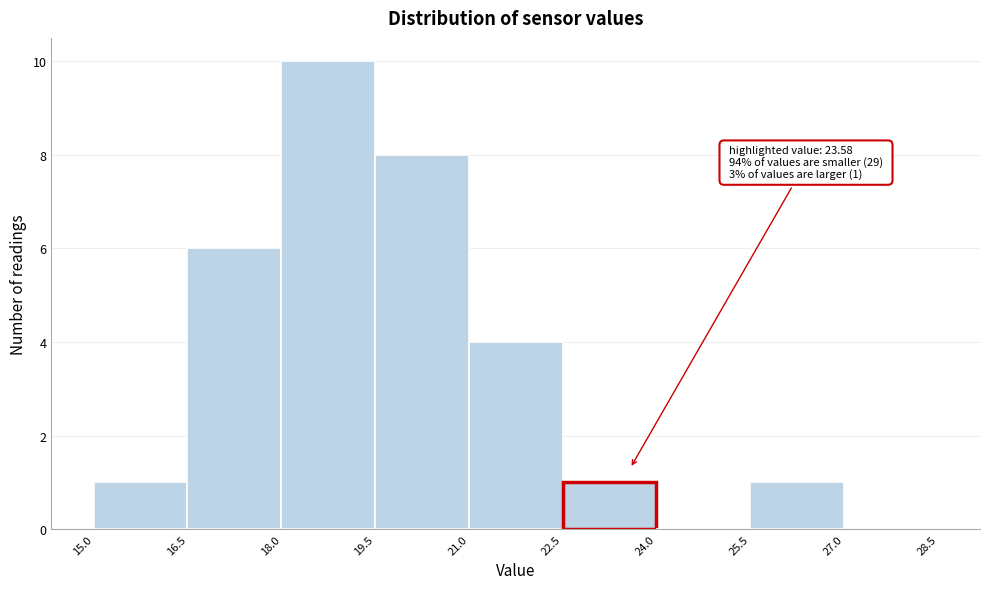

Over which range of the x-axis is the bar tallest?

18.0 to 19.5